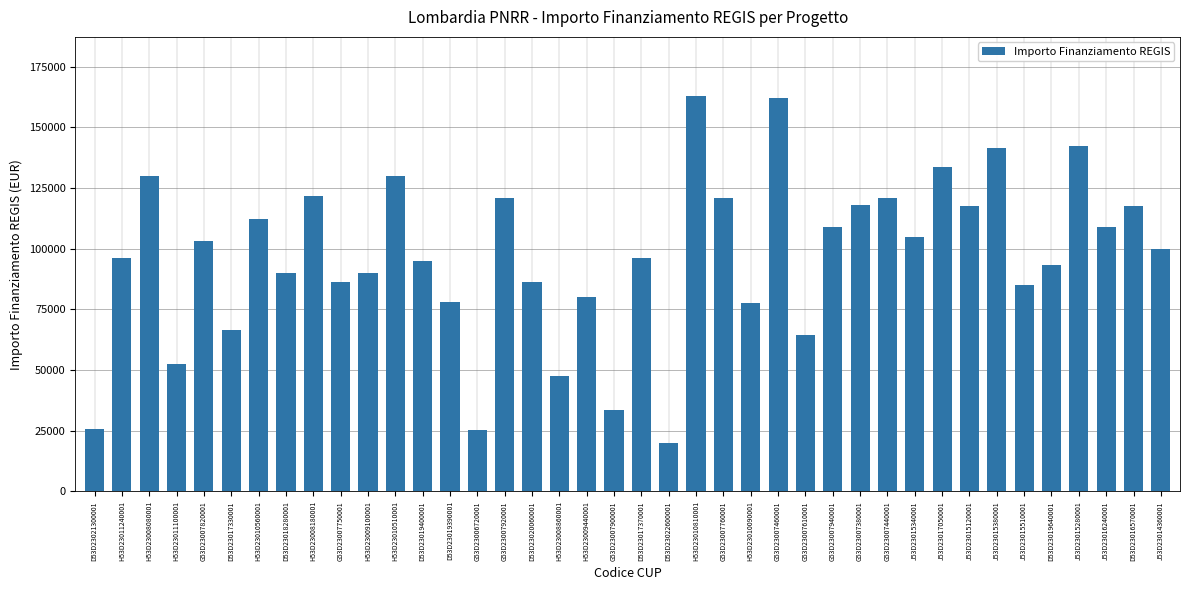

How many series are shown in this chart?

1